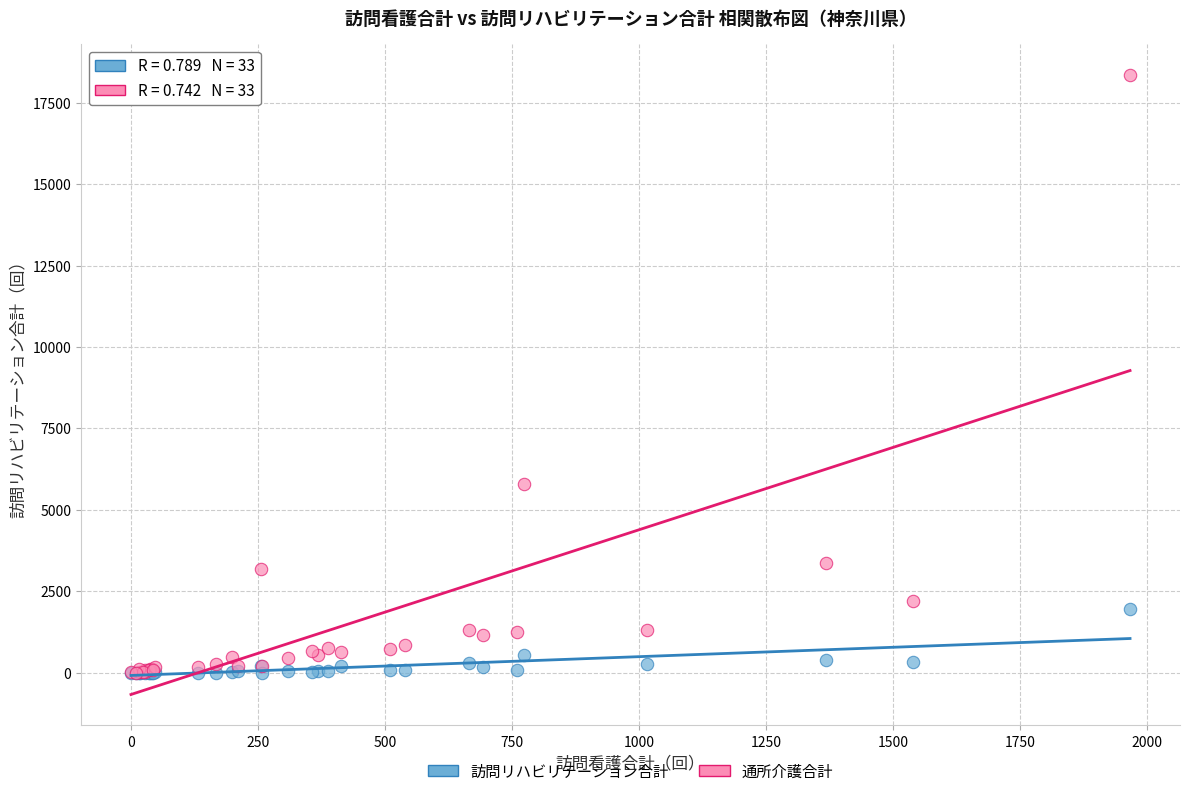

What are all the series names shown in the legend?

訪問リハビリテーション合計, 通所介護合計